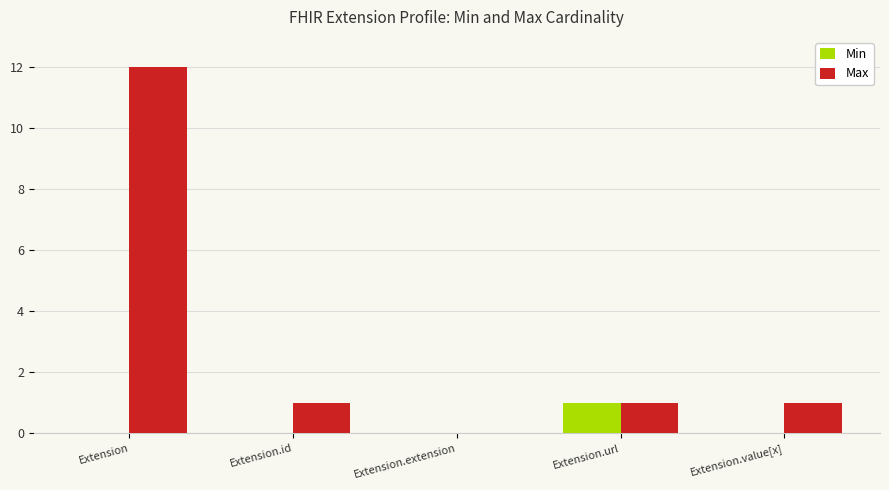

What is the highest value of the Max series?

12